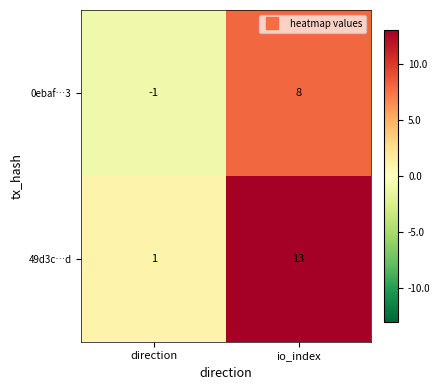

At how many categories does at least one series exceed 5?

1